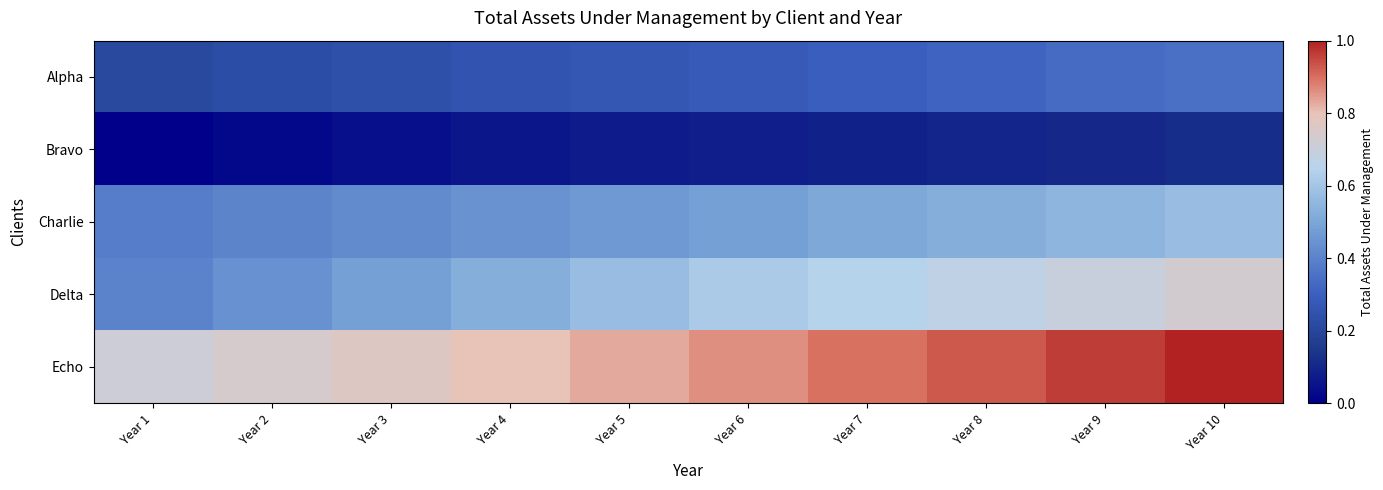

Which category has the lowest value across all series?

Year 1